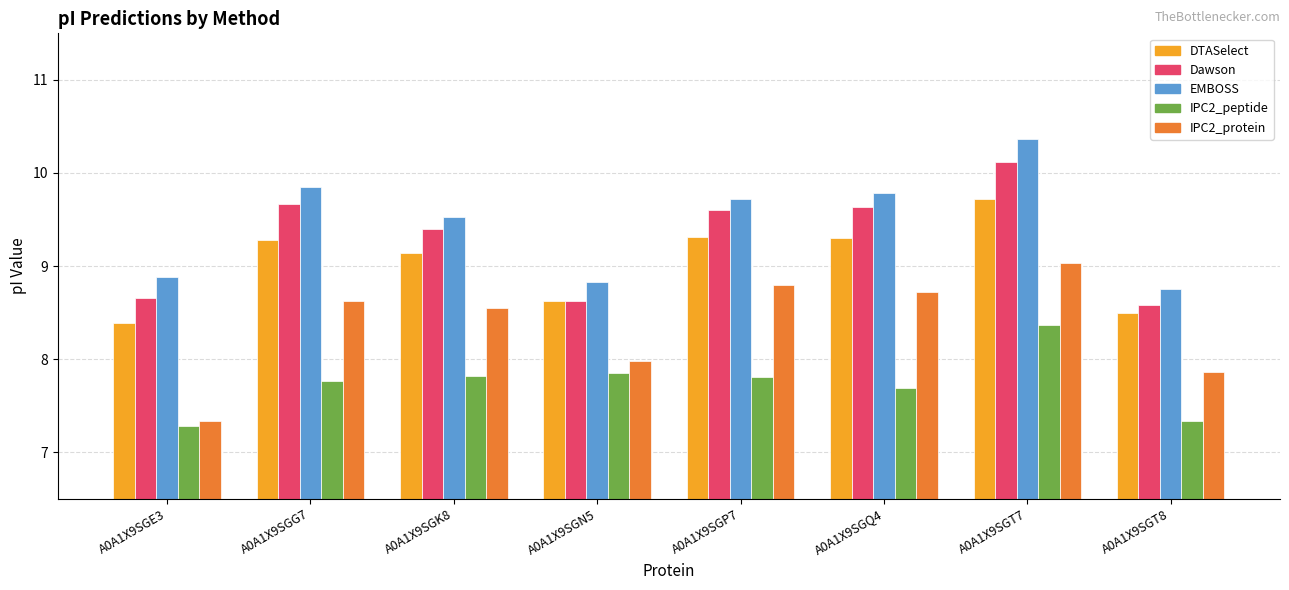

List the series in order of their peak value, lowest first.

IPC2_peptide, IPC2_protein, DTASelect, Dawson, EMBOSS